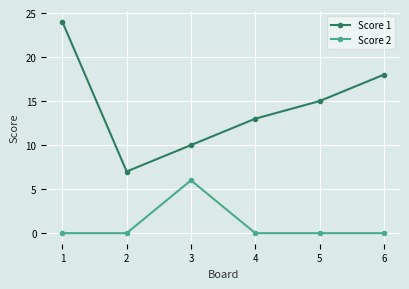

The Score 2 series shows 0 at 6. True or false?

True